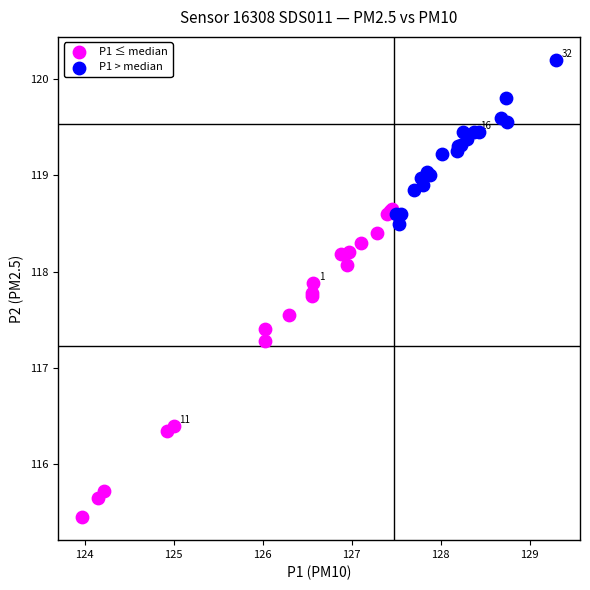

Which series reaches the minimum Y coordinate?

P1 ≤ median